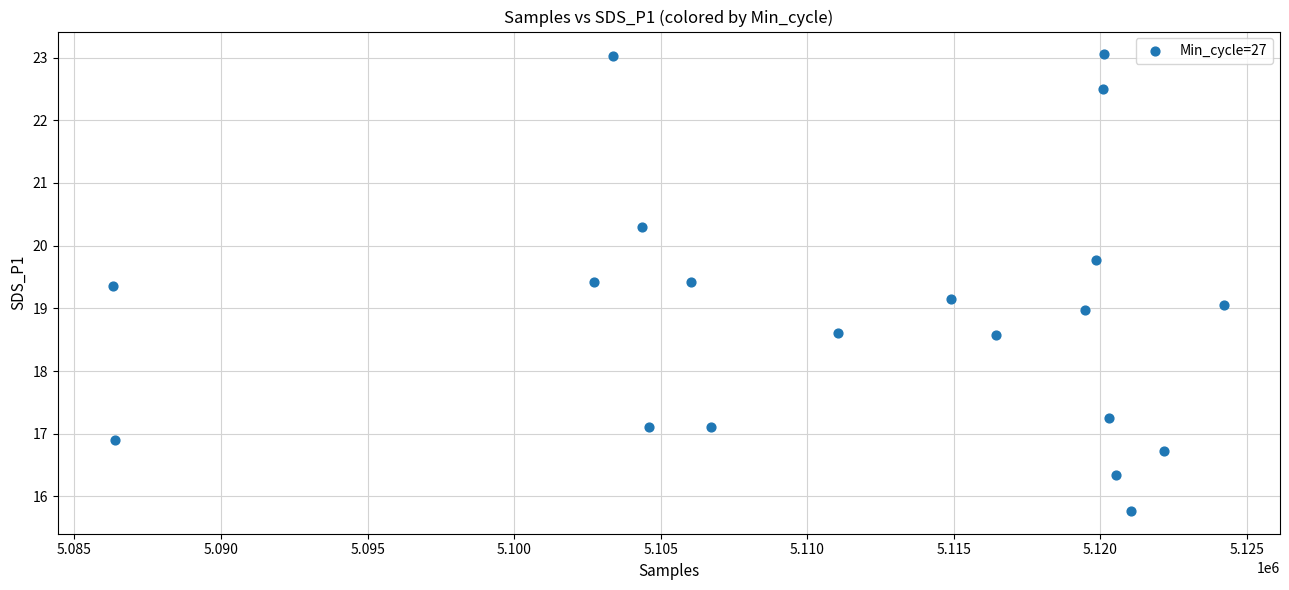

What is the range of X values (max minus min)?

37912.0